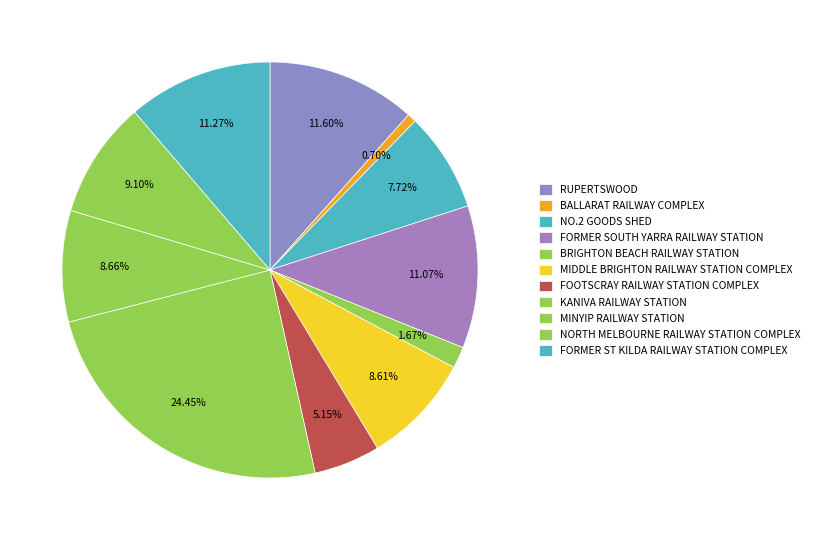

How many slices are in this pie chart?

11